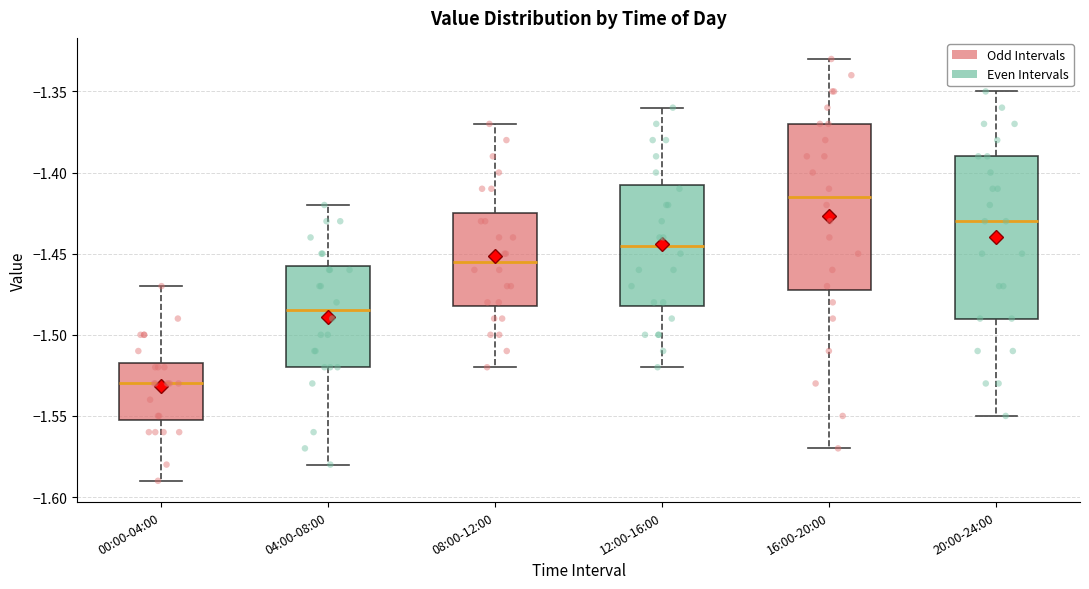

Where does the upper whisker of the box for 20:00-24:00 end on the y-axis? The values are not printed on the chart, so give them approximately, as read against the axis.

-1.350